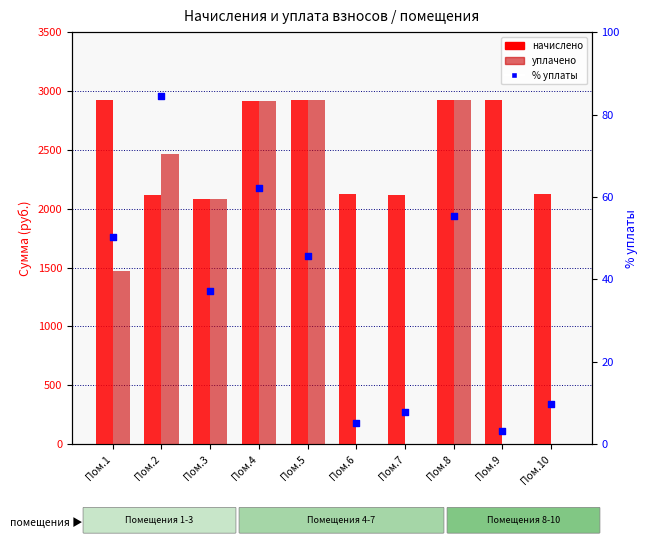

Is the value of уплачено at Пом.2 greater than the value of начислено at Пом.5?

No